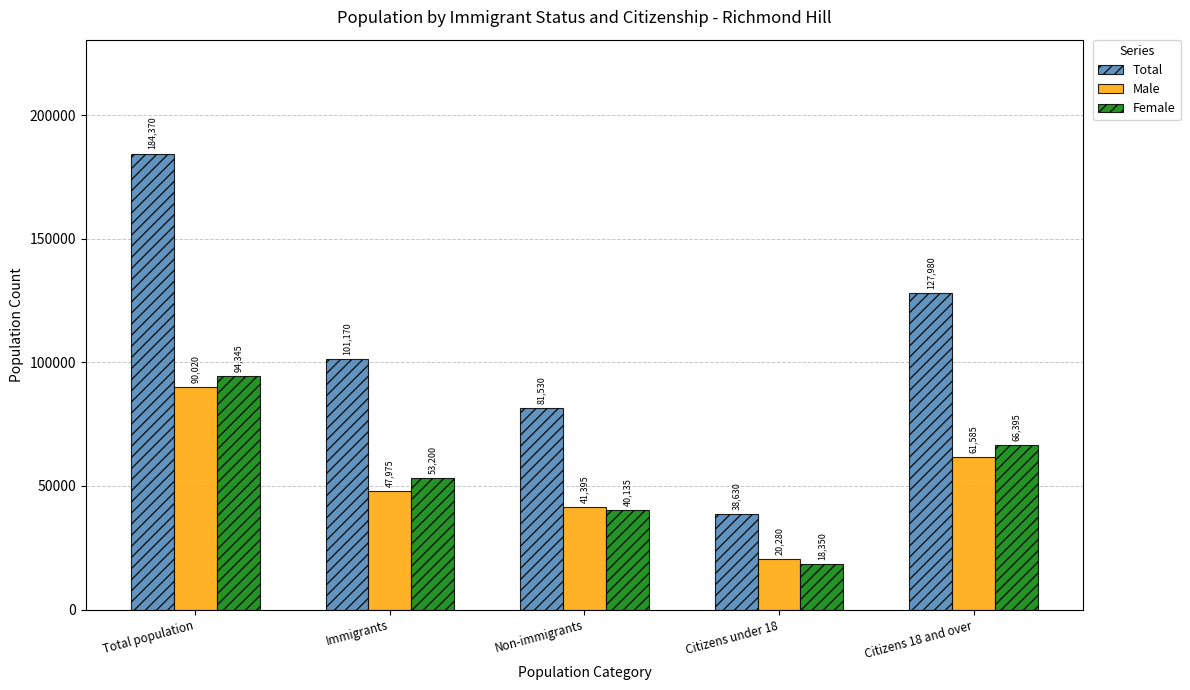

Which series has the widest spread of values?

Total